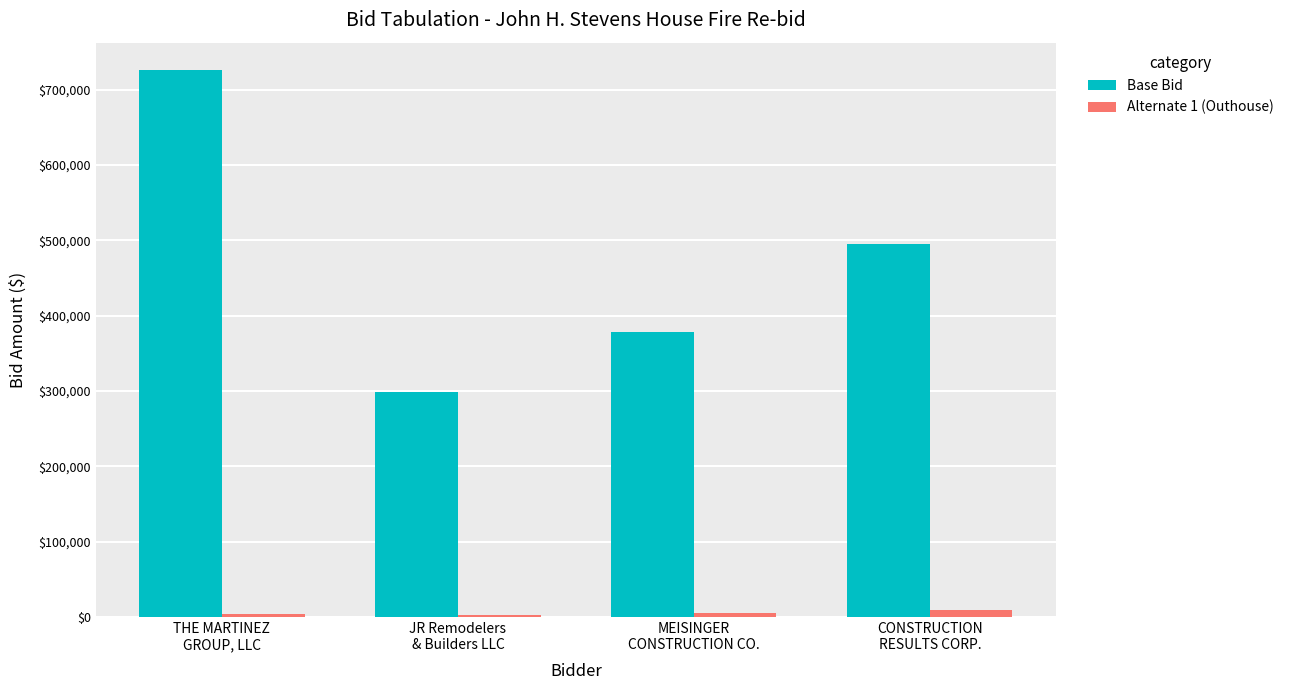

How many series are shown in this chart?

2